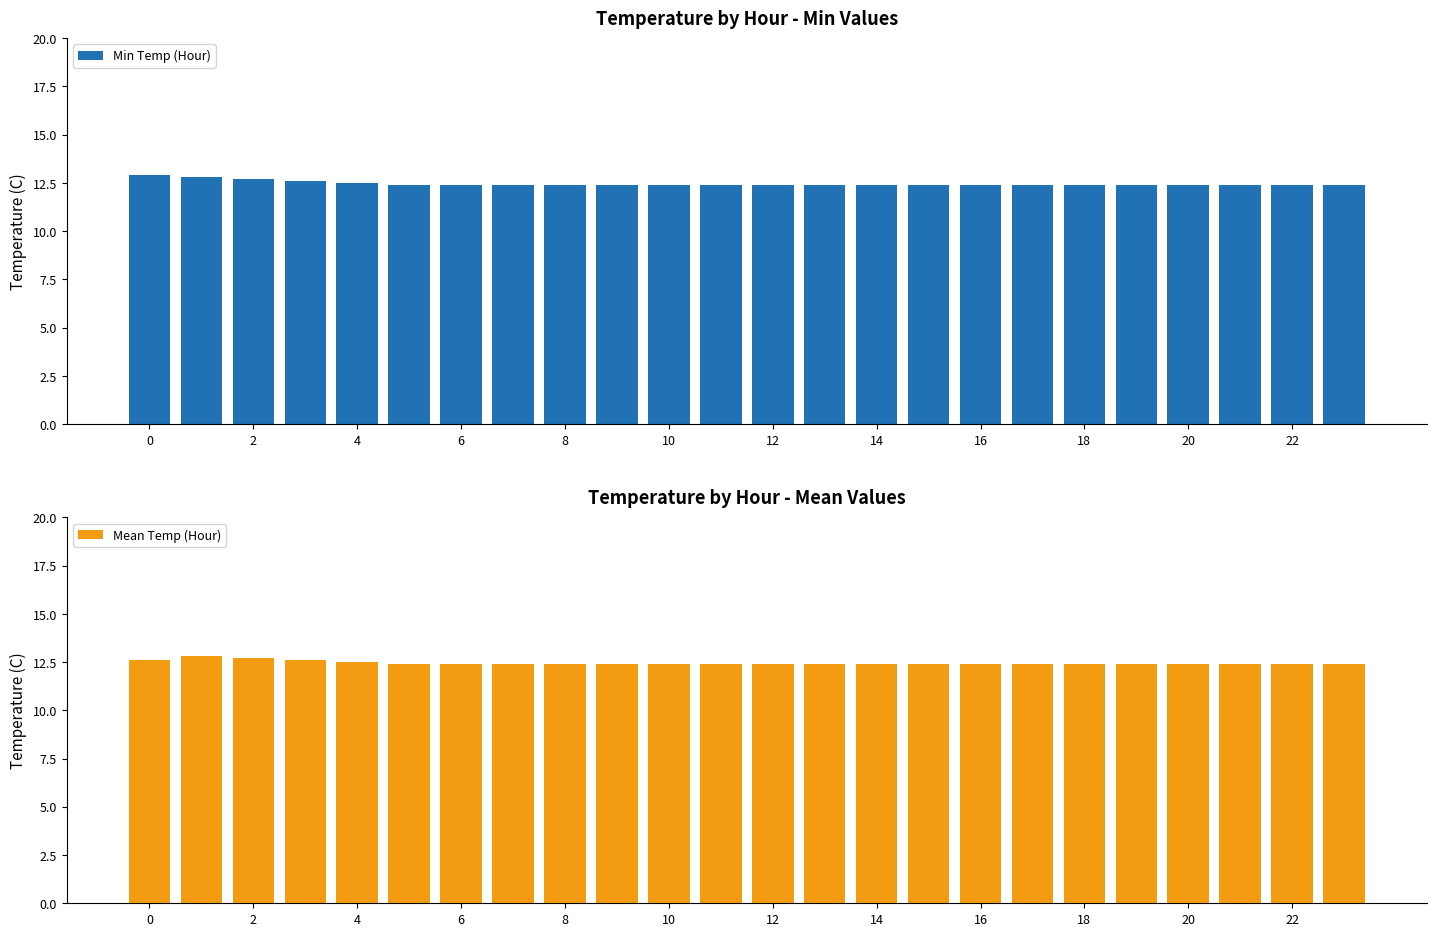

Rank the series by their maximum value, from highest to lowest.

Min Temp (Hour), Mean Temp (Hour)